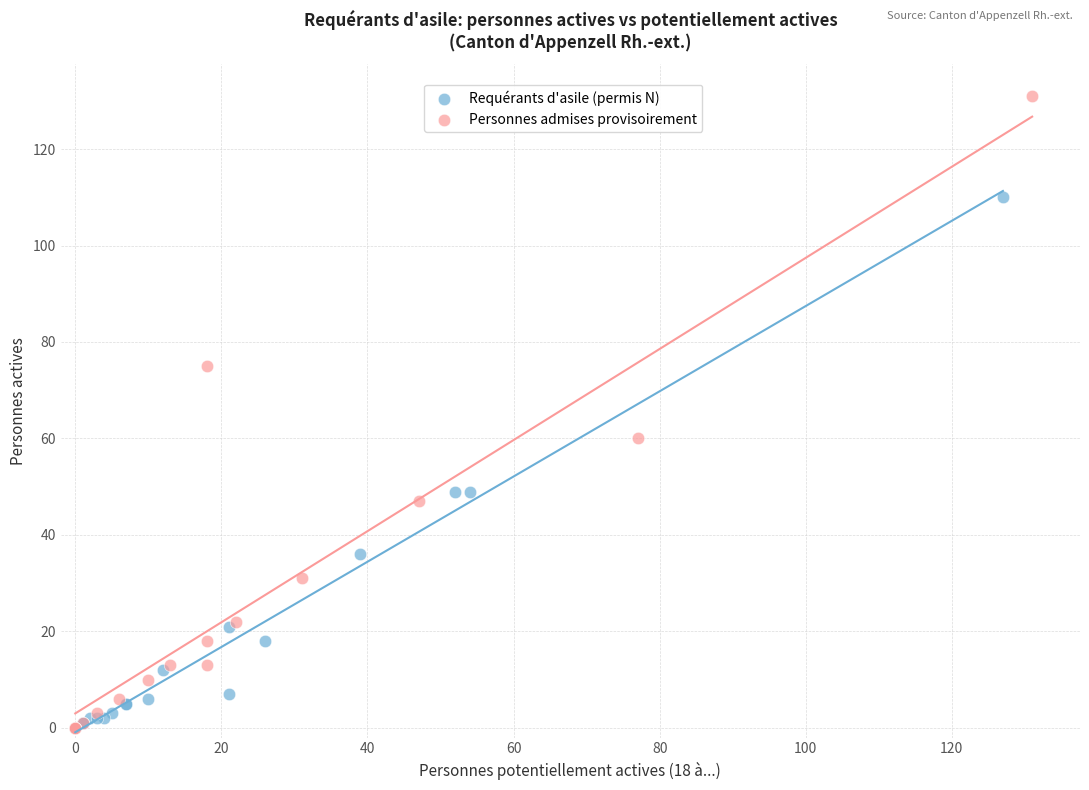

What are all the series names shown in the legend?

Requérants d'asile (permis N), Personnes admises provisoirement